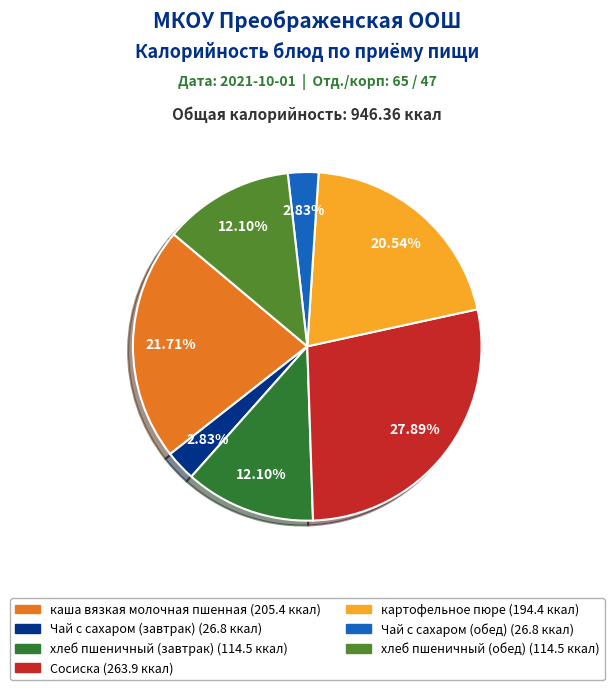

Combined, what portion of the pie is Чай с сахаром (обед) and Сосиска?

30.7%